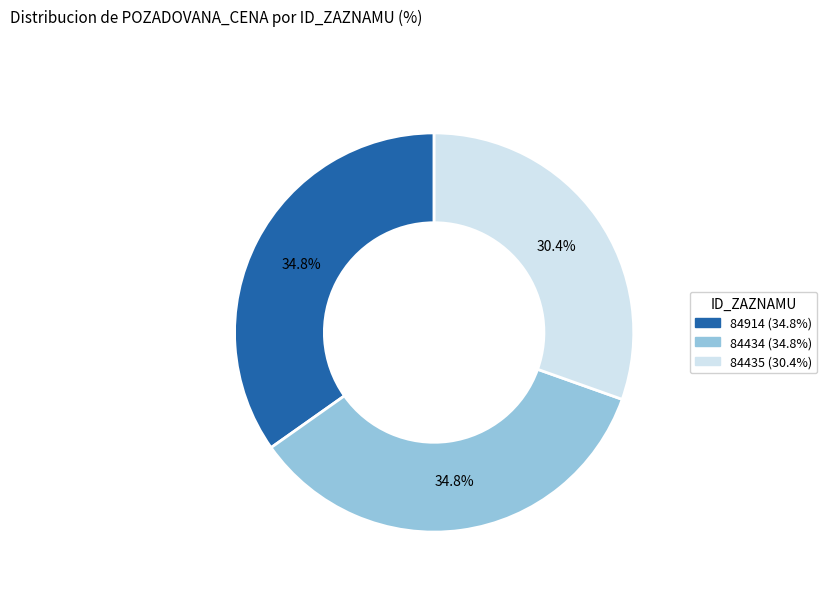

What percentage is the 84434 slice, to the nearest percent?

35%